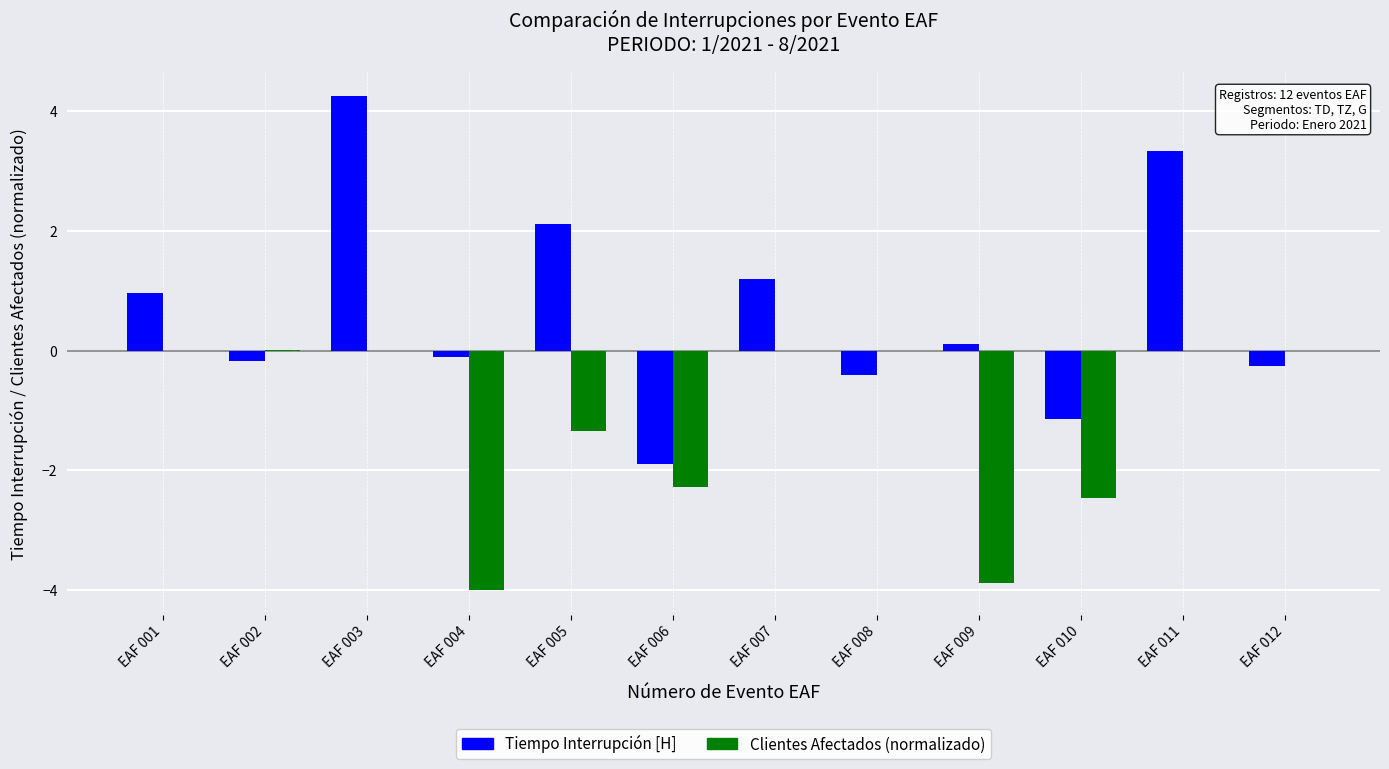

Is the value of Tiempo Interrupción [H] at EAF 002 greater than the value of Clientes Afectados (normalizado) at EAF 008?

No